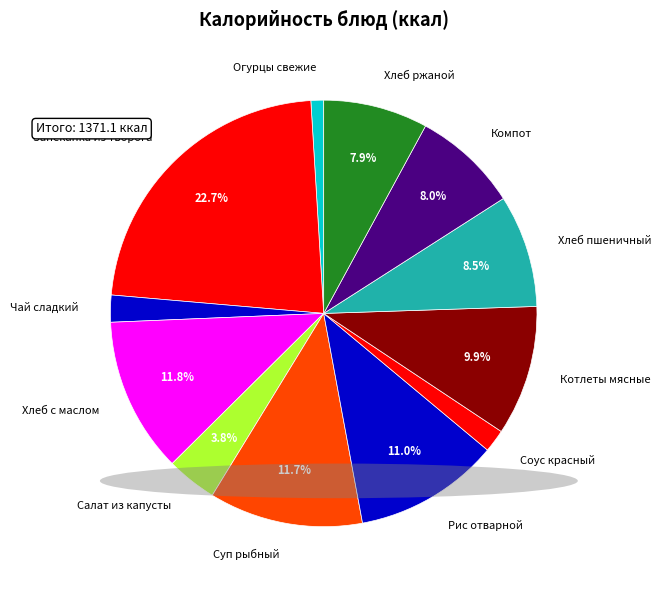

How many slices are in this pie chart?

12